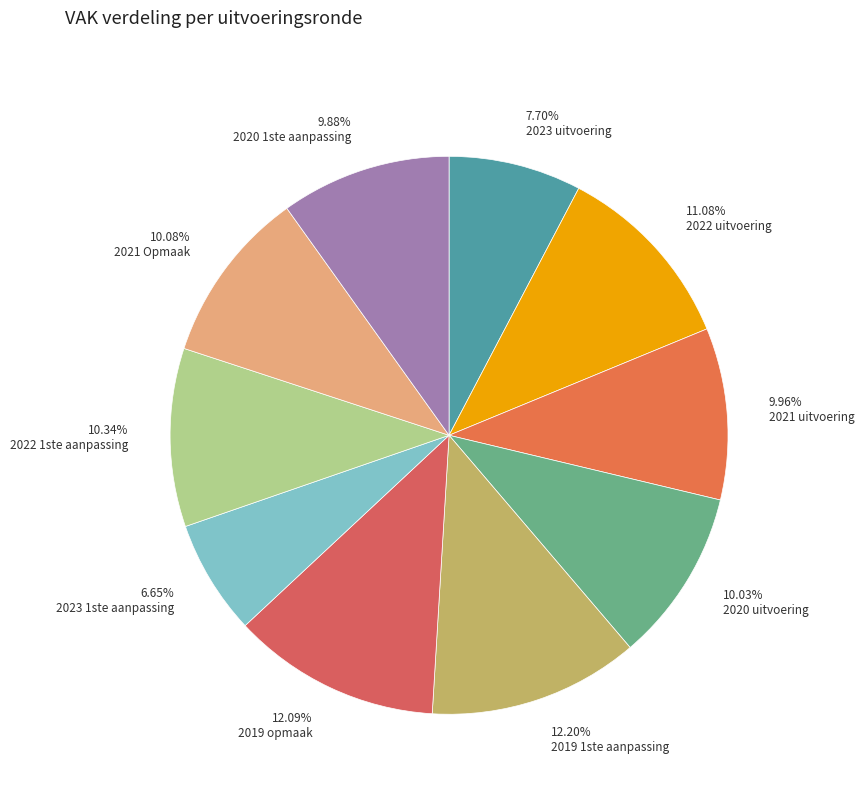

Is there a majority slice in this chart?

No